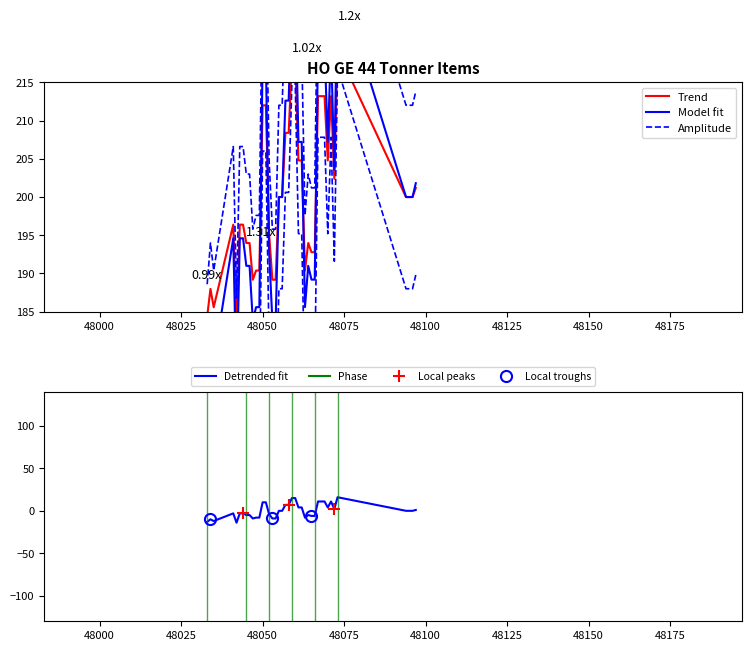

Reading left to right, list all the values displayed in this chart.

Trend: 184.4	188.0	185.6	196.4	183.2	196.4	196.4	194.0	194.0	189.2	190.4	190.4	212.0	212.0	195.2	189.2	189.2	200.0	200.0	208.4	208.4	218.0	218.0	204.8	204.8	190.4	194.0	192.8	192.8	213.2	213.2	213.2	204.8	213.2	202.4	219.2	200.0	200.0	200.0	201.2
Model fit: 176.6	182.0	178.4	194.6	174.8	194.6	194.6	191.0	191.0	183.8	185.6	185.6	218.0	218.0	192.8	183.8	183.8	200.0	200.0	212.6	212.6	227.0	227.0	207.2	207.2	185.6	191.0	189.2	189.2	219.8	219.8	219.8	207.2	219.8	203.6	228.8	200.0	200.0	200.0	201.8
Amplitude: 188.6	194.0	190.4	206.6	186.8	206.6	206.6	203.0	203.0	195.8	197.6	197.6	230.0	230.0	204.8	195.8	195.8	212.0	212.0	224.6	224.6	239.0	239.0	219.2	219.2	197.6	203.0	201.2	201.2	231.8	231.8	231.8	219.2	231.8	215.6	240.8	212.0	212.0	212.0	213.8
Detrended fit: -13.0	-10.0	-12.0	-3.0	-14.0	-3.0	-3.0	-5.0	-5.0	-9.0	-8.0	-8.0	10.0	10.0	-4.0	-9.0	-9.0	0.0	0.0	7.0	7.0	15.0	15.0	4.0	4.0	-8.0	-5.0	-6.0	-6.0	11.0	11.0	11.0	4.0	11.0	2.0	16.0	0.0	0.0	0.0	1.0